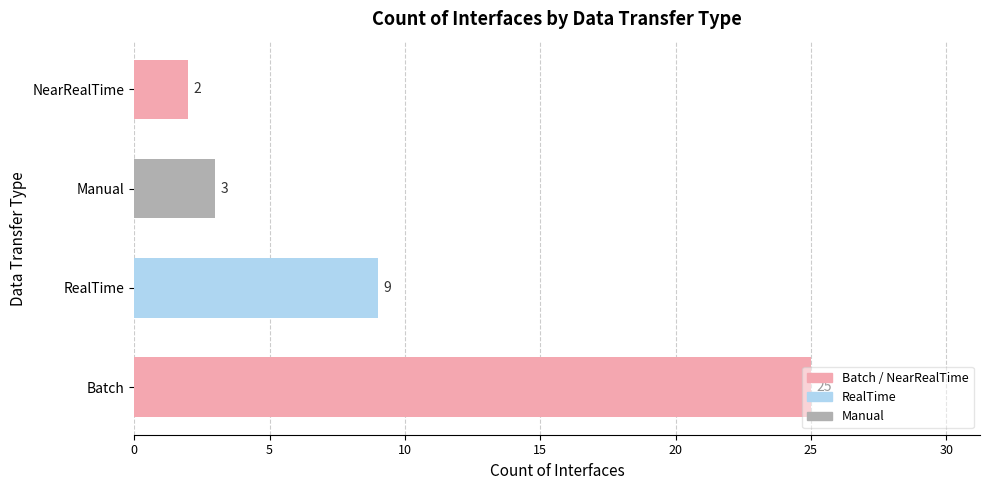

Rank the categories by value from highest to lowest.

Batch, RealTime, Manual, NearRealTime